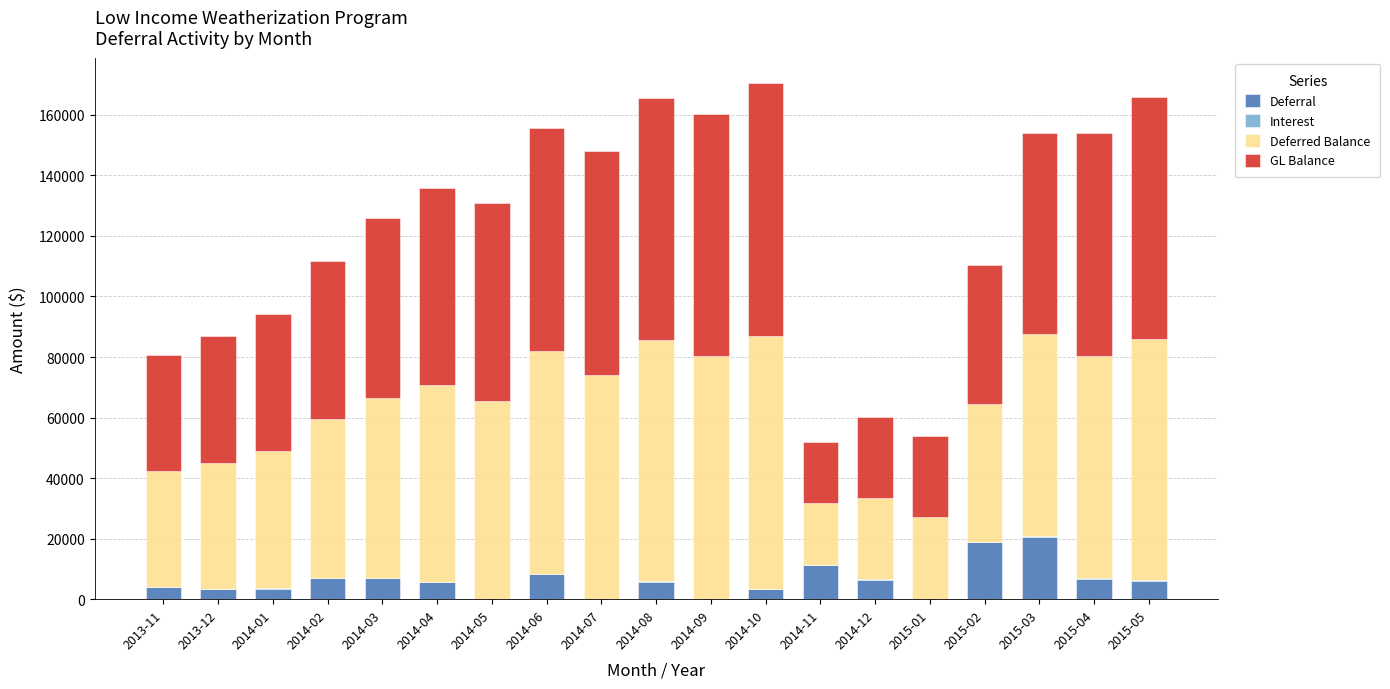

What is the highest value of the Deferral series?

20706.1